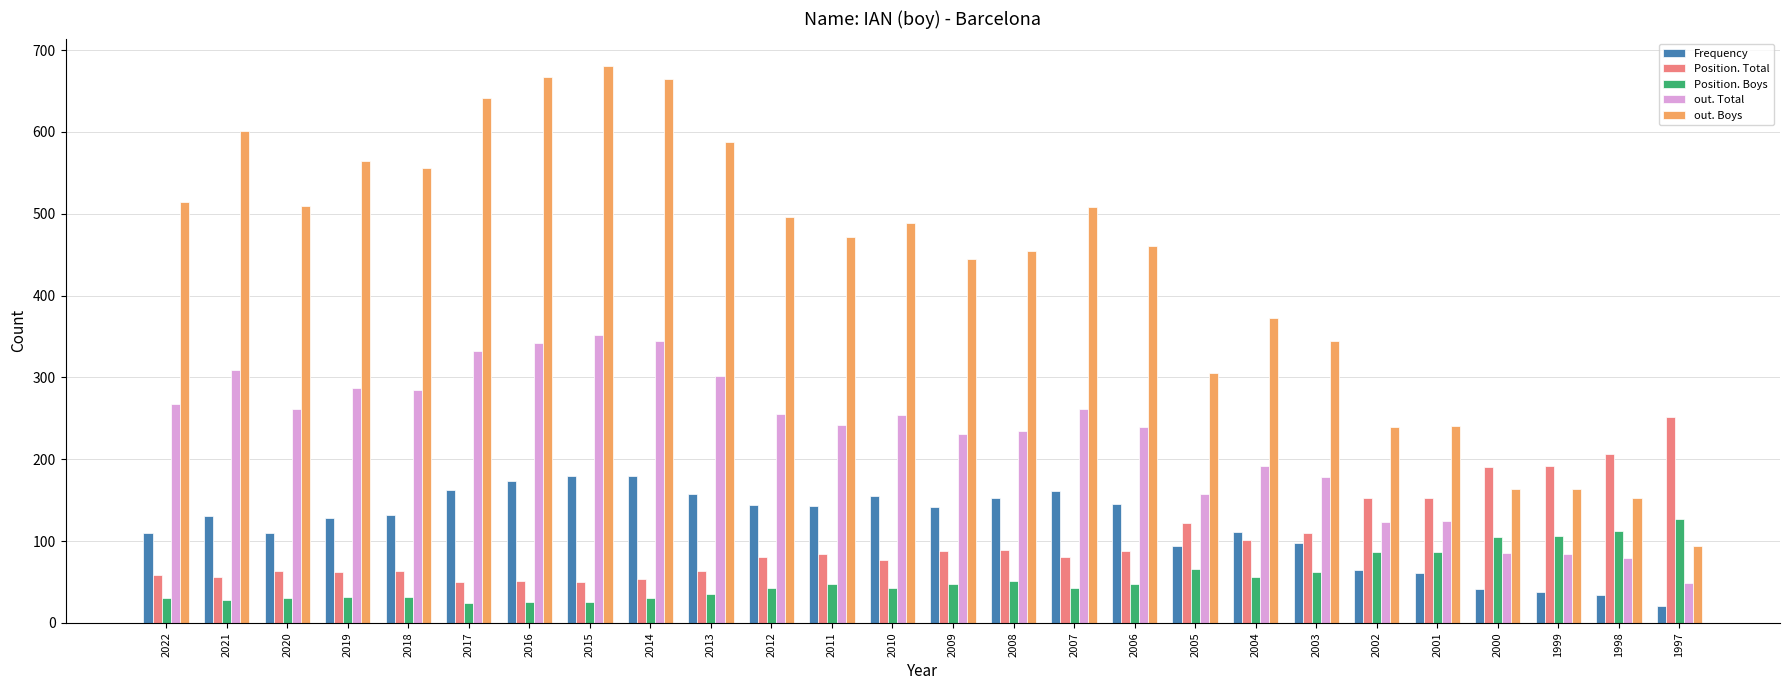

What is the average value of the Frequency series?

118